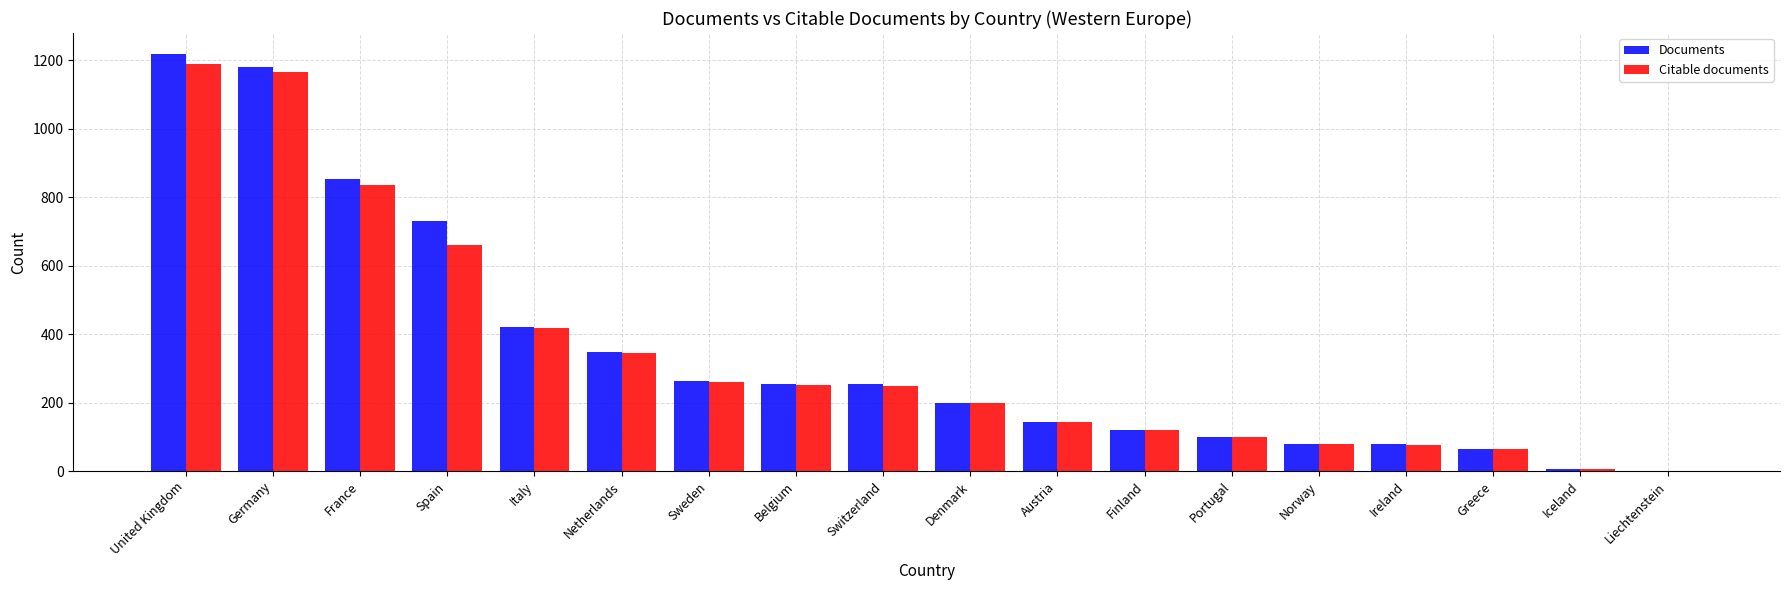

Which series changed the most between Denmark and Iceland?

Documents